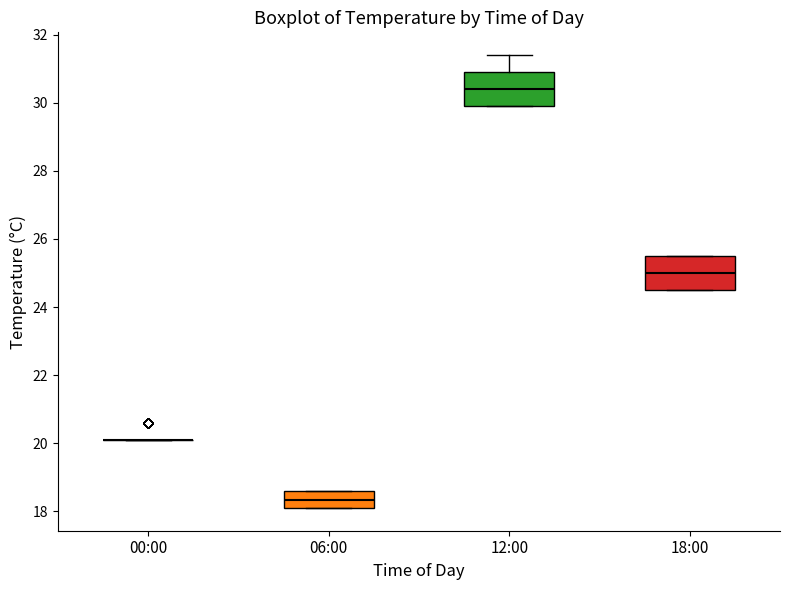

Reading left to right, read every box against the y-axis: the position of its median line, the range the box covers, and the ends of its whiskers. The values are not printed on the chart, so give them approximately, as read against the axis.

00:00: box collapsed to a line at 20.2, whiskers 20.2 to 20.2
06:00: median 18.4, box 18.2 to 18.6, whiskers 18.2 to 18.6
12:00: median 30.4, box 30.0 to 31.0, whiskers 30.0 to 31.4
18:00: median 25.0, box 24.6 to 25.6, whiskers 24.6 to 25.6